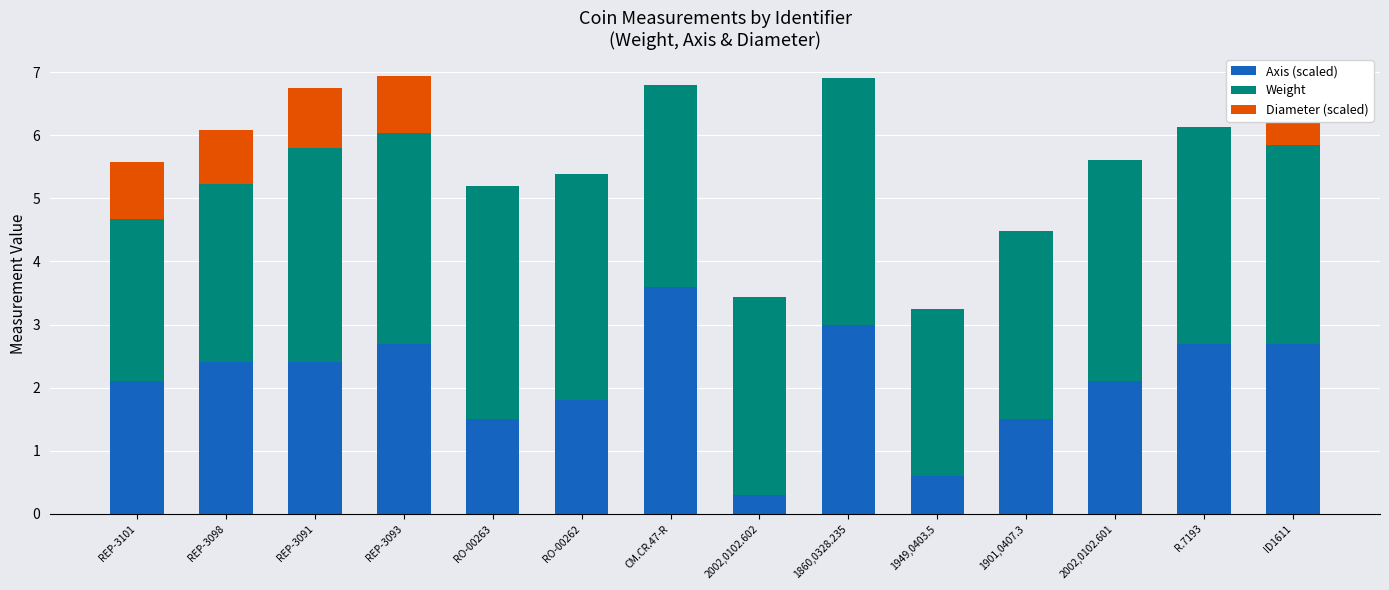

At 2002,0102.602, list the series in order from largest to smallest.

Weight, Axis (scaled), Diameter (scaled)